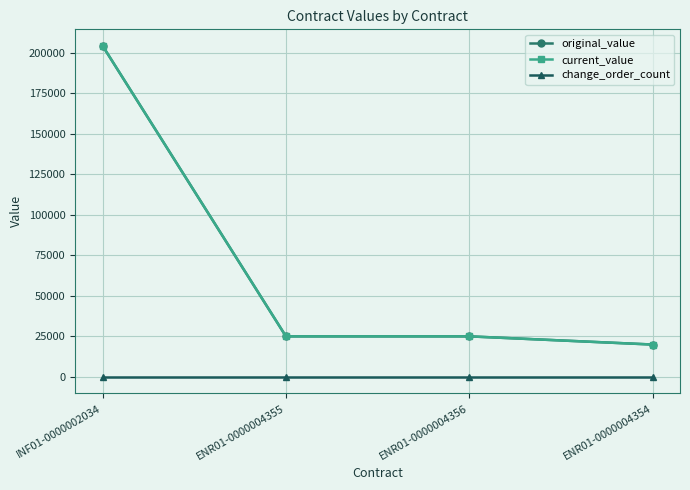

At how many categories does at least one series exceed 27754?

1